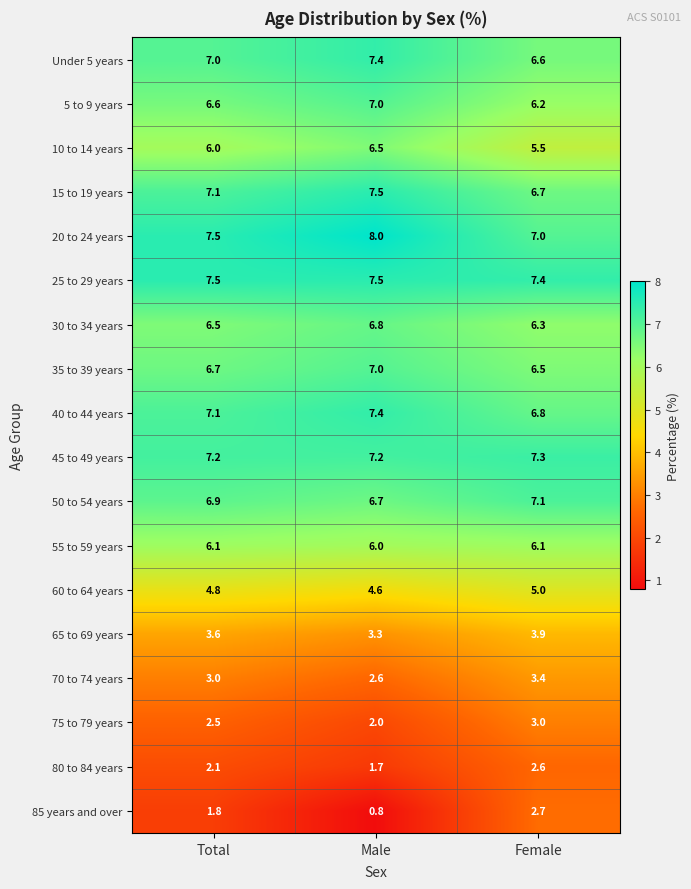

What is the difference between the highest and lowest values at Male?

7.2